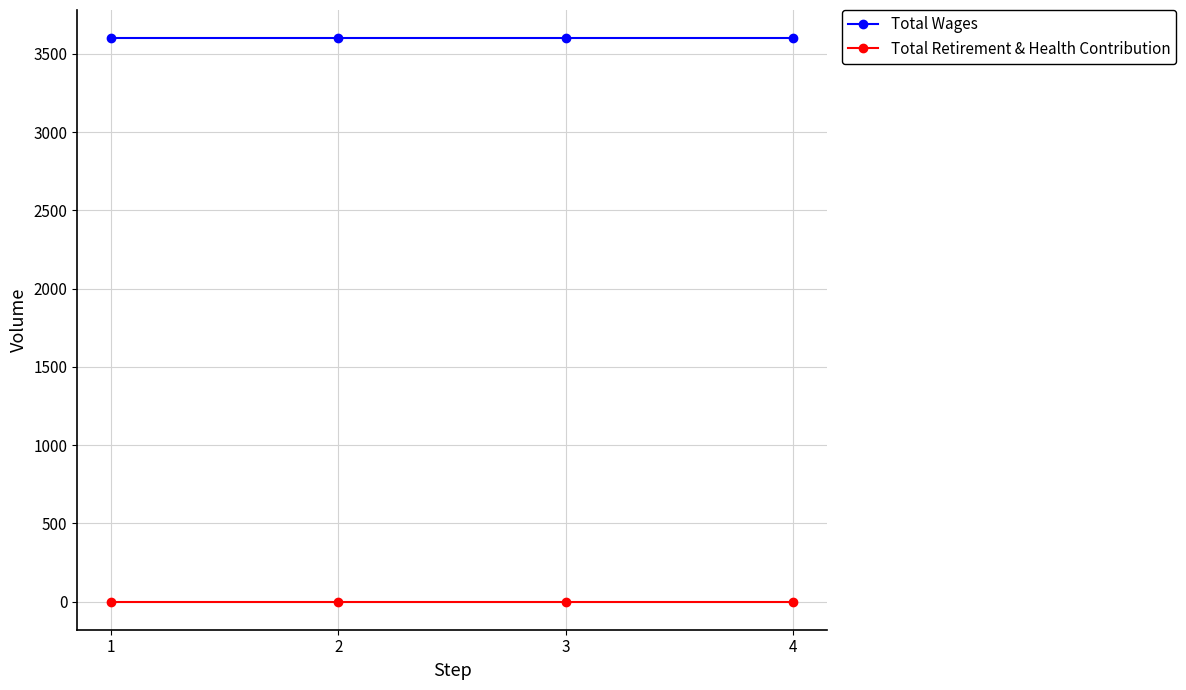

Is the value of Total Retirement & Health Contribution at 3 greater than the value of Total Wages at 1?

No